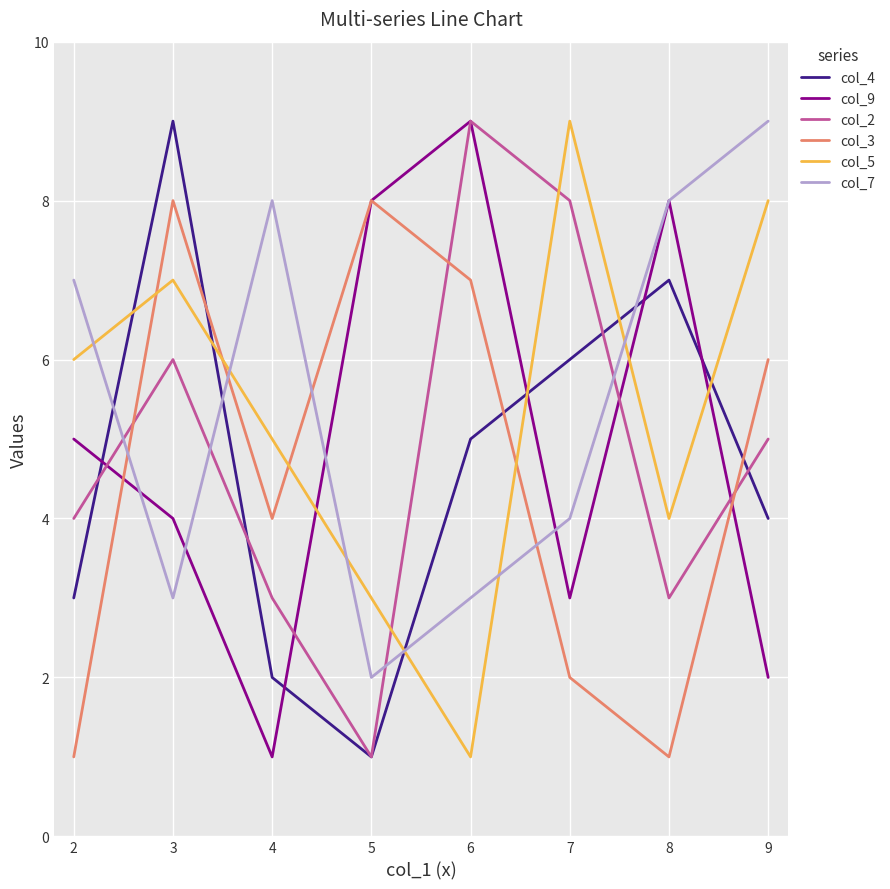

Which series ends up on top after the final intersection of col_7 and col_9?

col_7